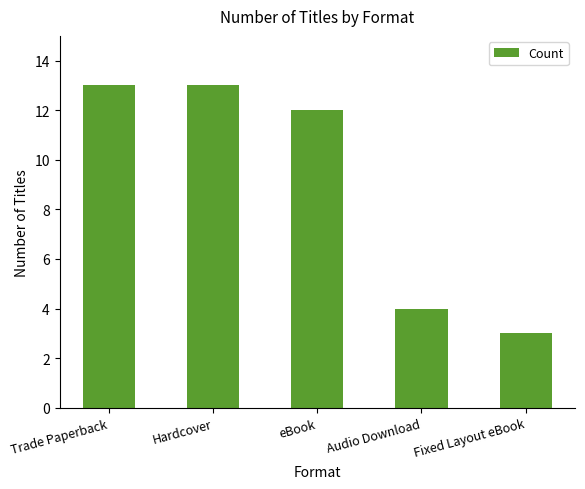

What is the difference between the maximum and minimum values?

10